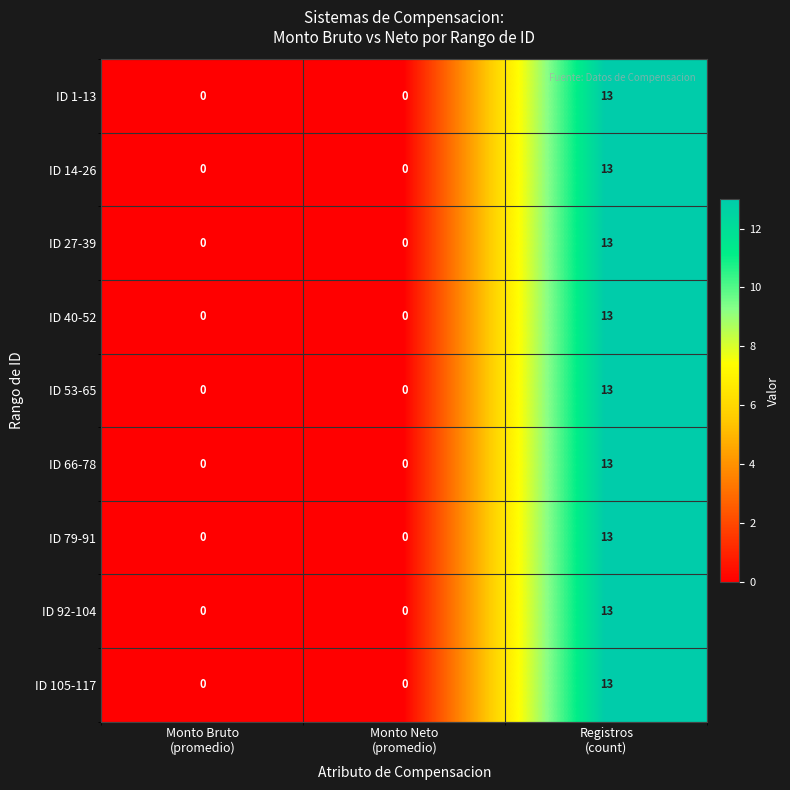

How many ID 14-26 values are between 0 and 13?

3